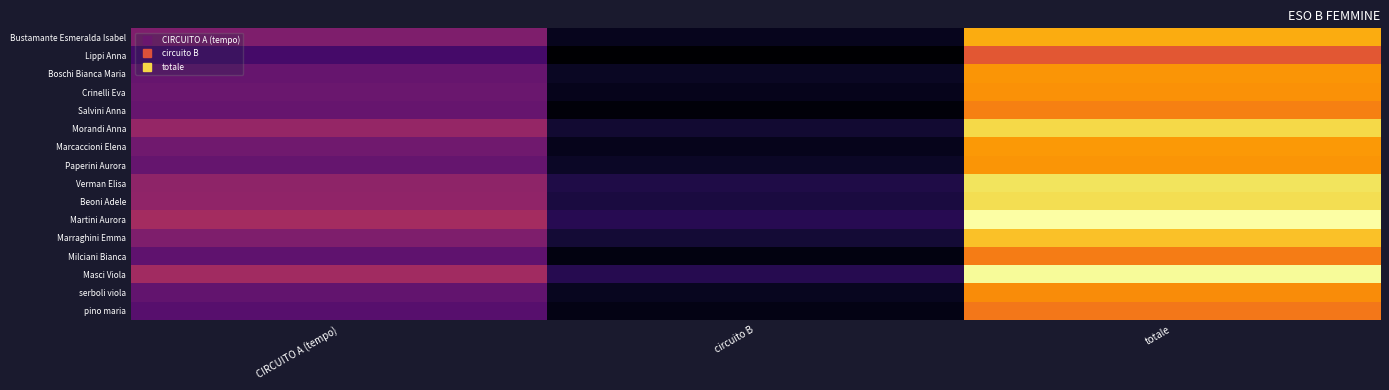

What is the spread (max minus min) of values at CIRCUITO A (tempo)?

17.5